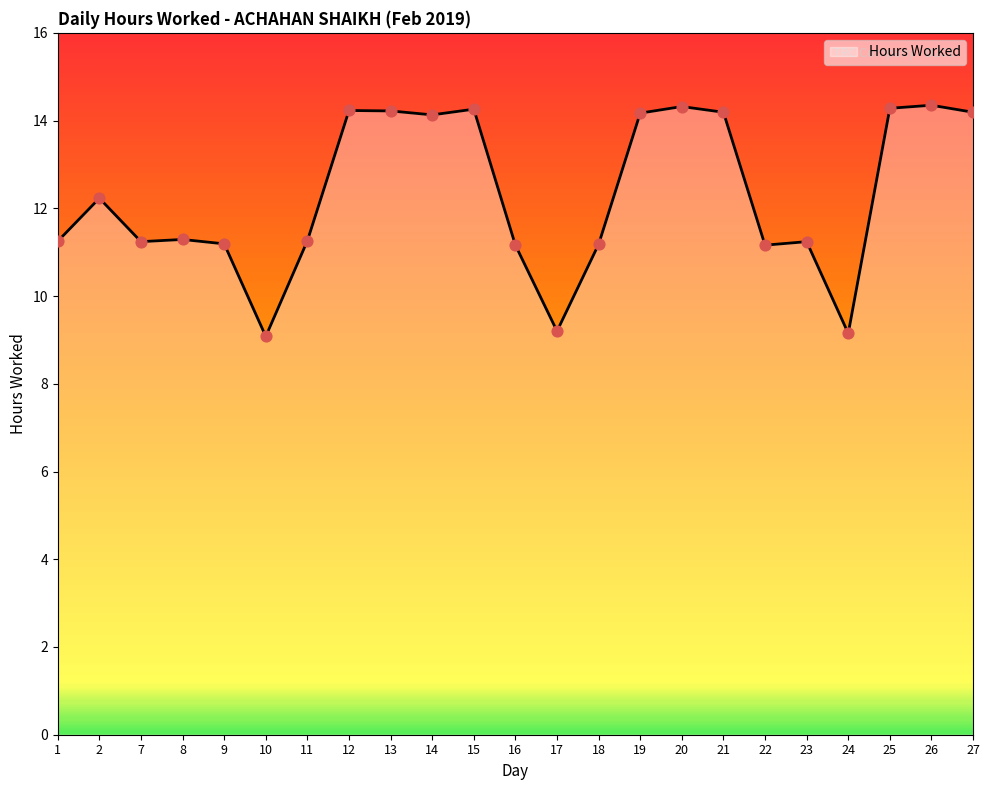

What is the change in value from 9 to 14?

+2.9